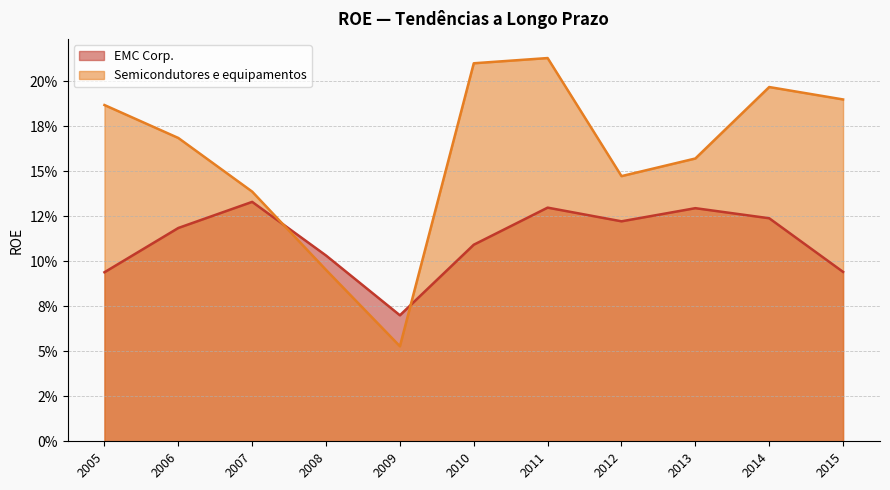

What is the difference between the Semicondutores e equipamentos values at 2012 and 2009?

0.1